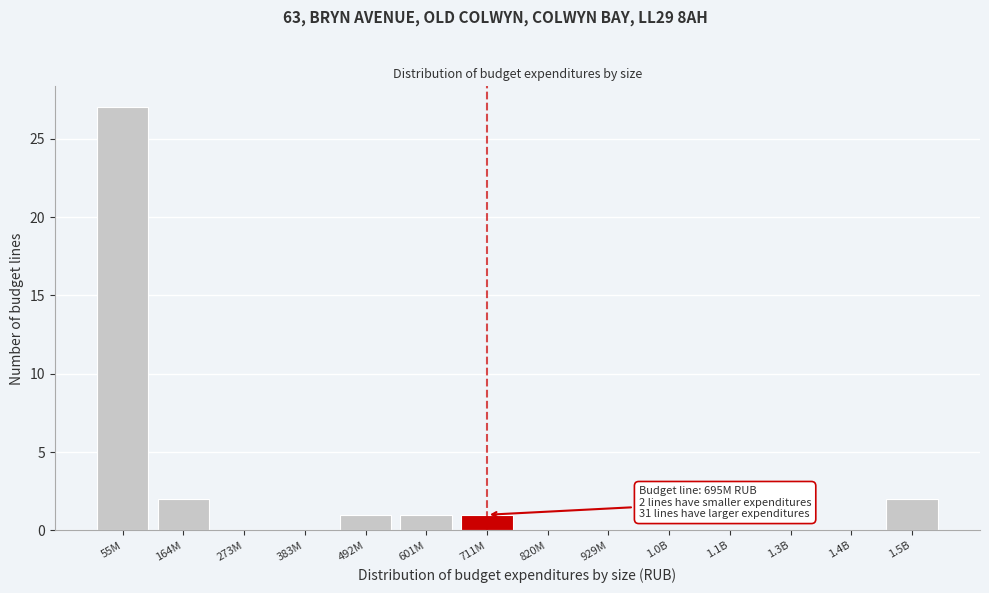

Reading left to right, transcribe all the data shown in this chart.

55M=27	164M=2	273M=0	383M=0	492M=1	601M=1	711M=1	820M=0	929M=0	1.0B=0	1.1B=0	1.3B=0	1.4B=0	1.5B=2